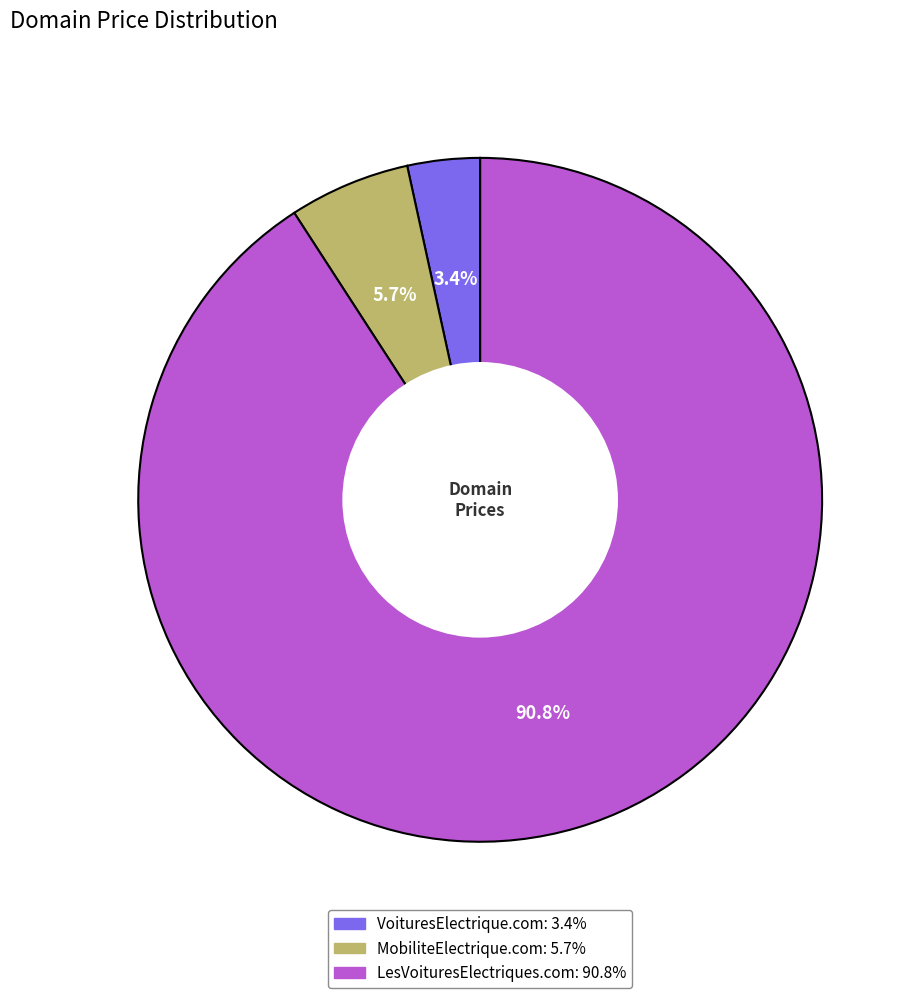

To the nearest percent, what is the combined percentage of MobiliteElectrique.com and VoituresElectrique.com?

9%